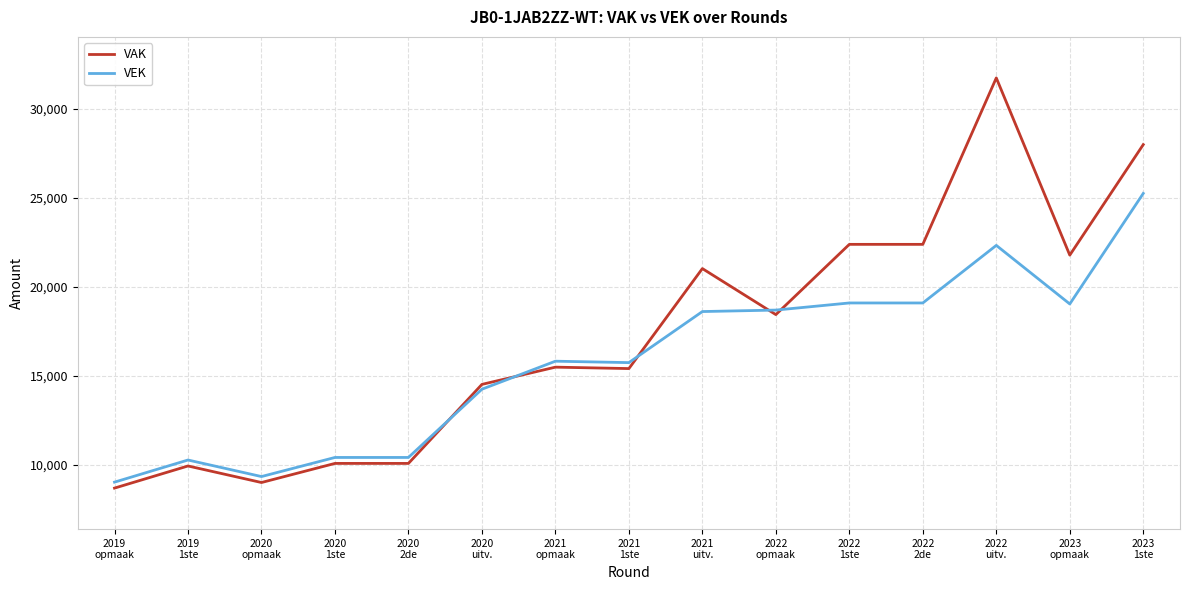

Which series has the widest spread of values?

VAK